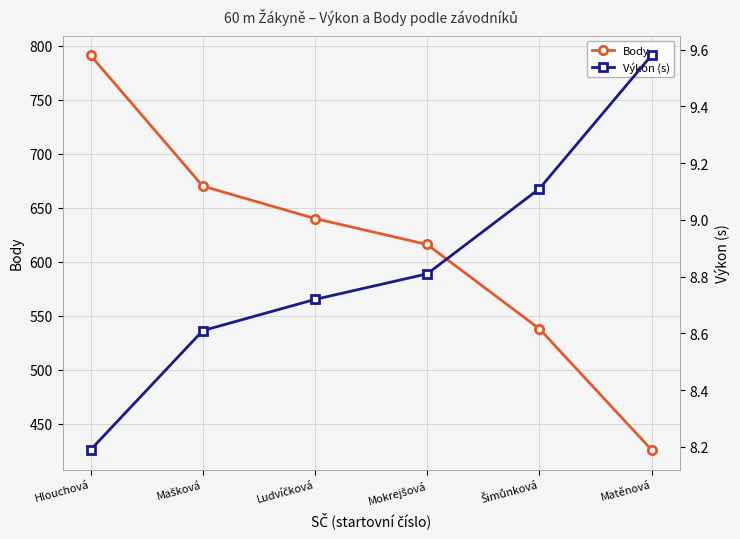

True or false: Výkon (s) has a value of 3.2 at Matěnová.

False